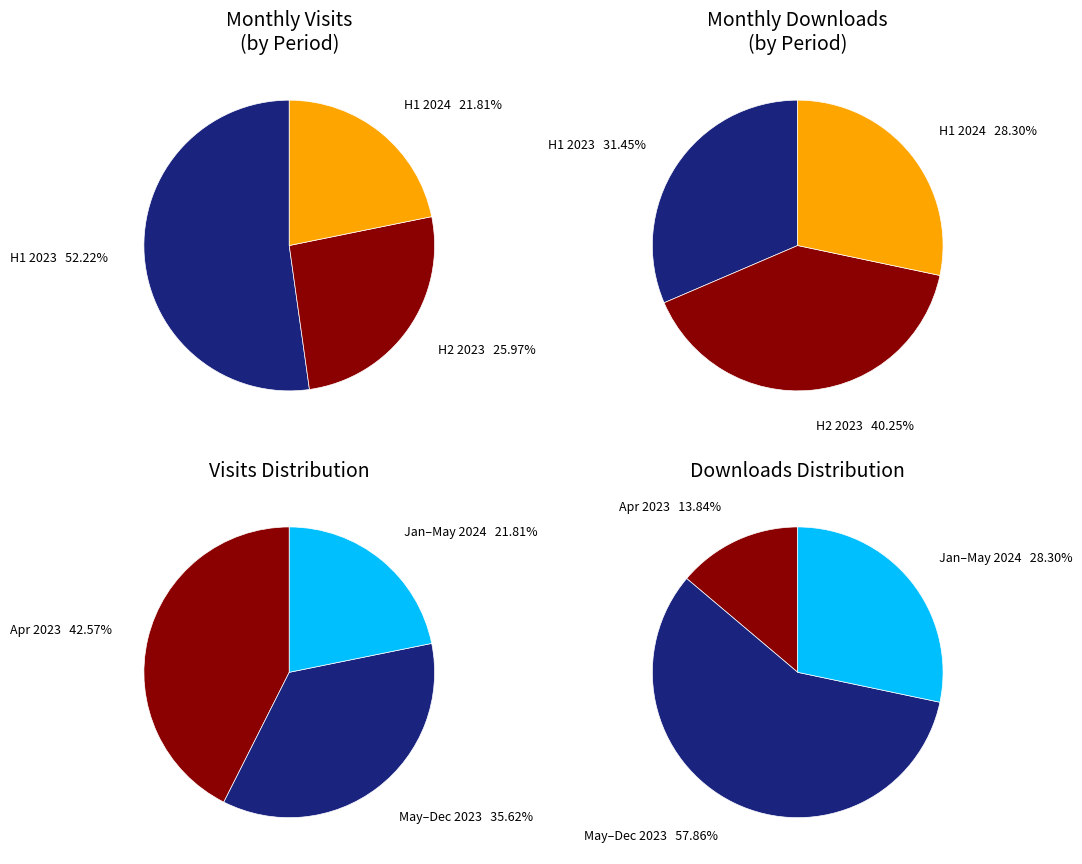

To the nearest percent, what is the combined percentage of 2023-04 and 2024-01?

48%